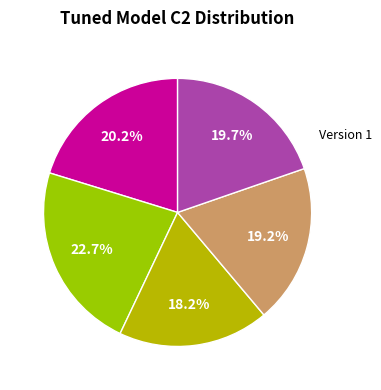

Does any single category account for the majority?

No